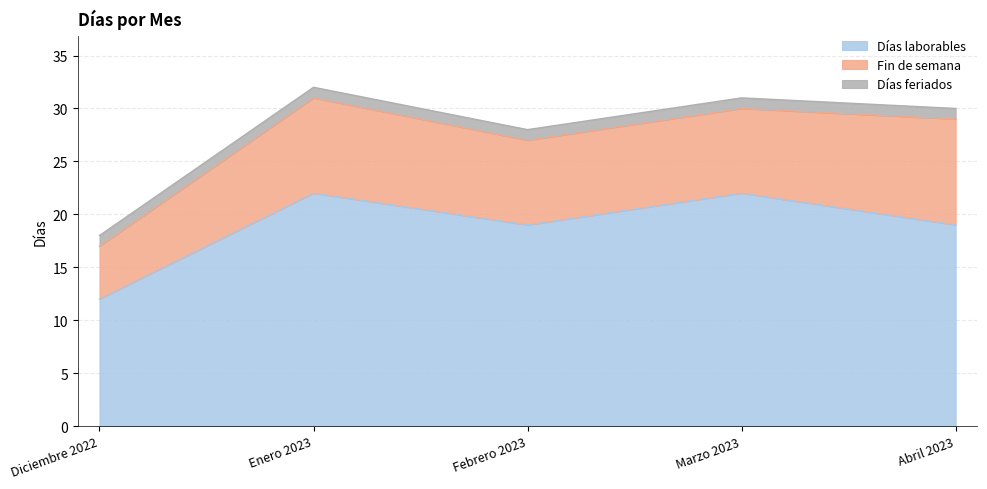

What is the difference between the highest and lowest values at Febrero 2023?

18